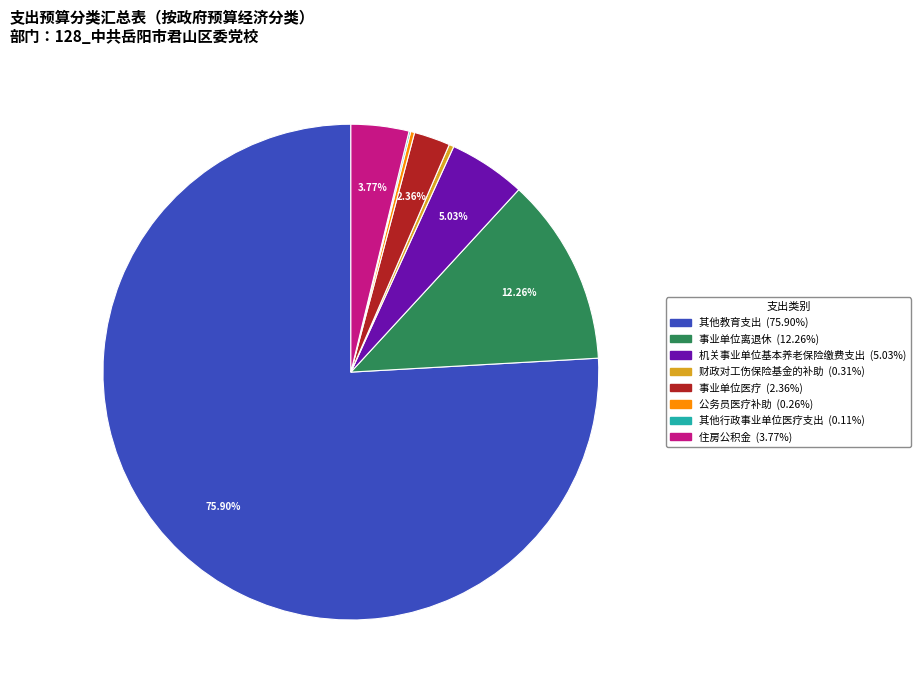

Which has a higher value, 住房公积金 or 其他教育支出?

其他教育支出